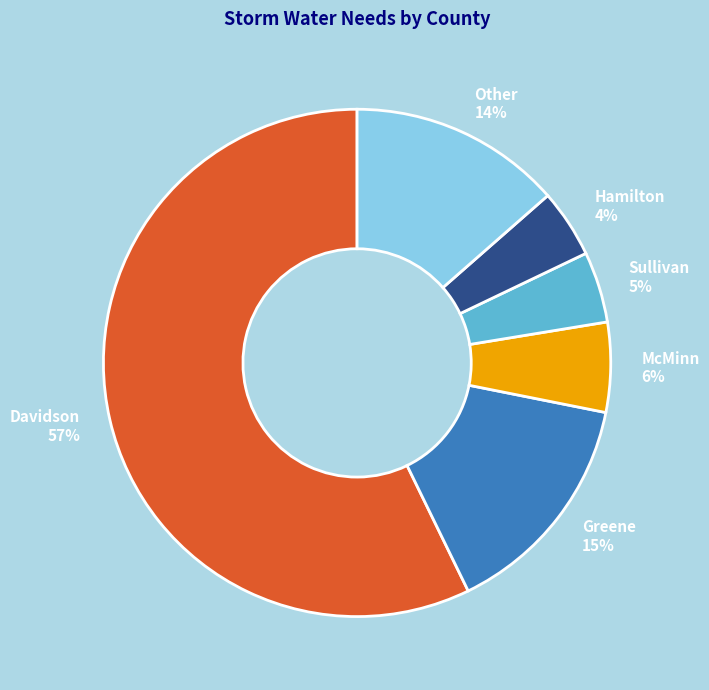

Is the sum of Other 14% and Davidson 57% greater than half?

Yes